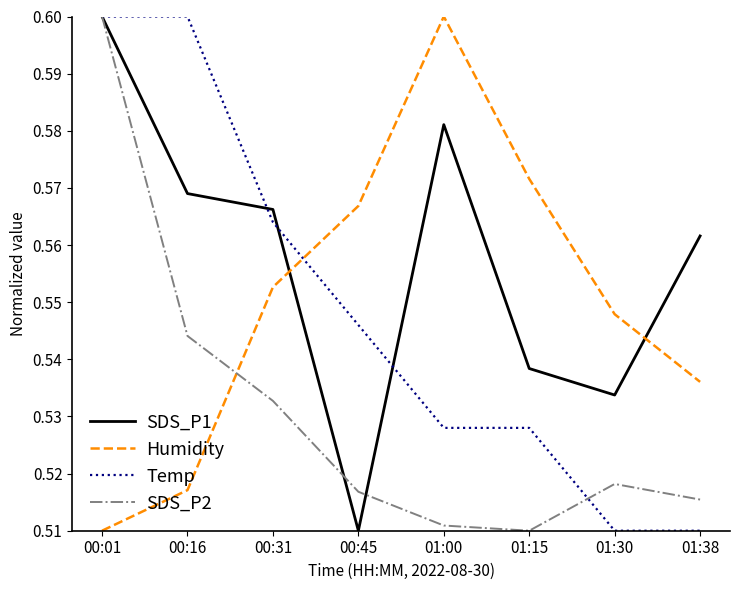

What position from the right is 00:31?

6